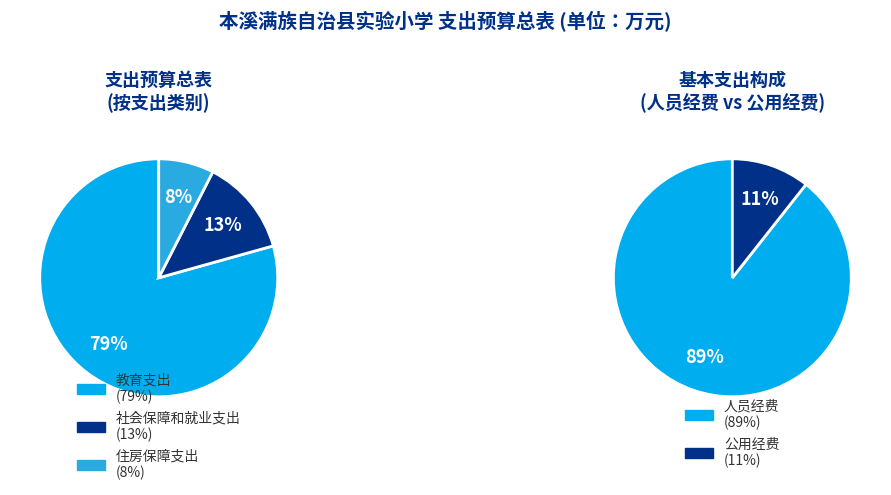

What is the change in value from 教育支出 to 社会保障和就业支出?

-1727.7